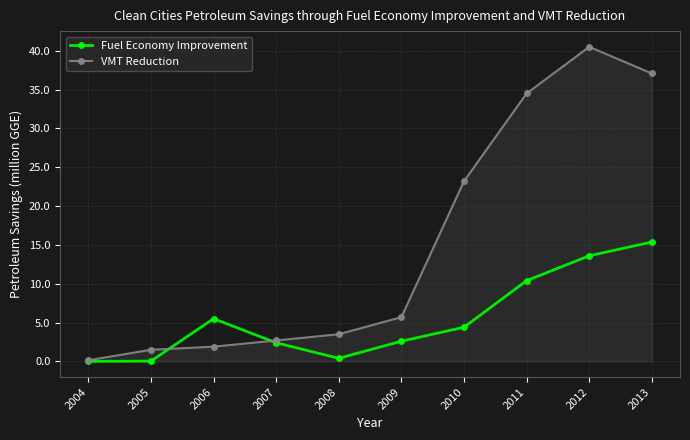

True or false: VMT Reduction has a value of 23.2 at 2010.

True